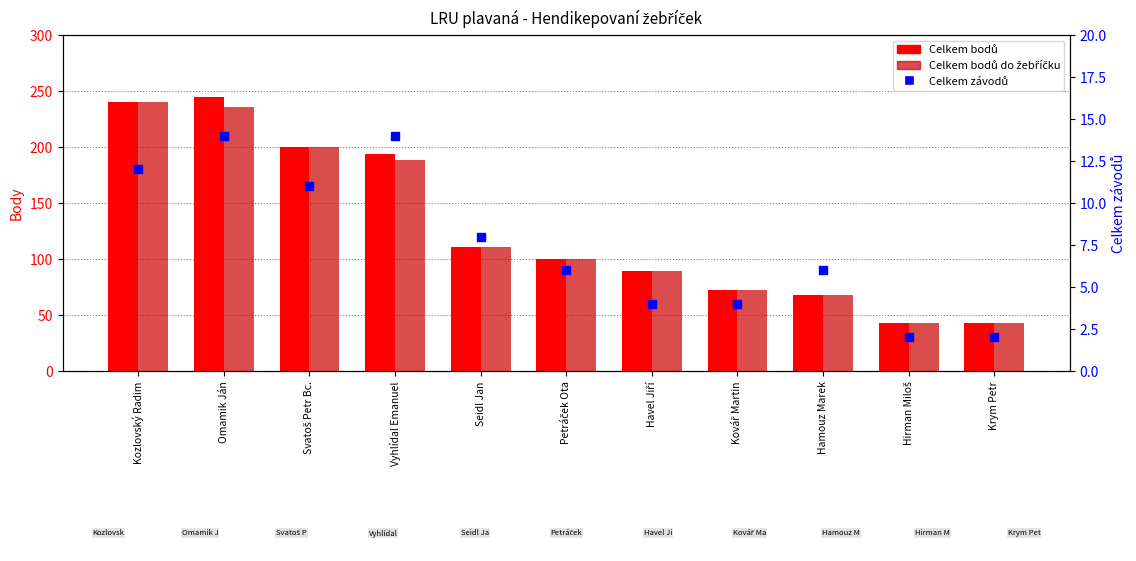

Is the value of Celkem bodů at Seidl Jan greater than the value of Celkem závodů at Petráček Ota?

Yes